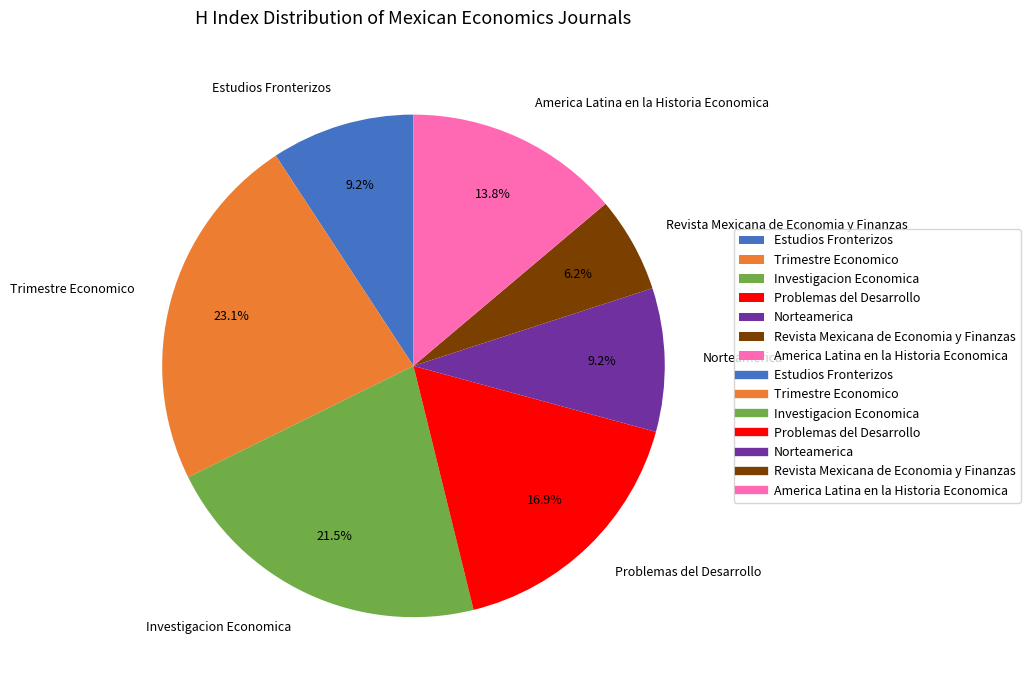

What is the total percentage of Estudios Fronterizos and Revista Mexicana de Economia y Finanzas?

15.4%